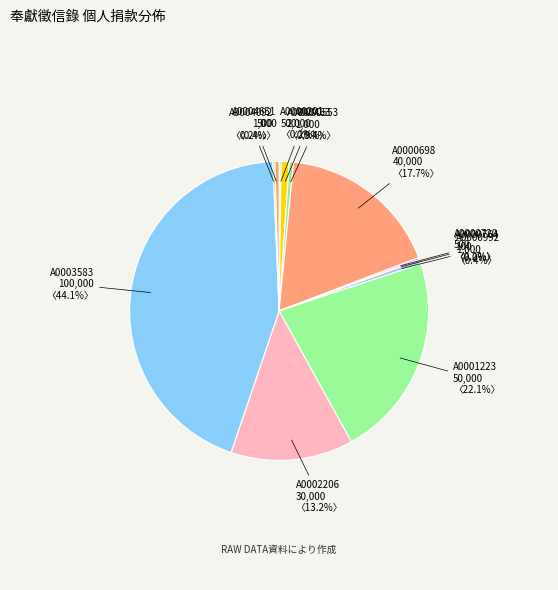

What portion of the pie excludes A0002206?

86.8%